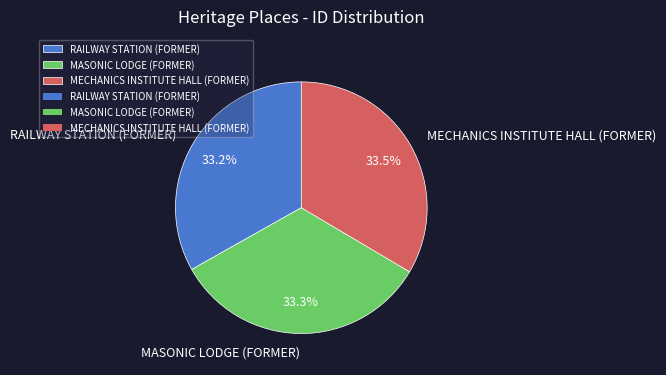

Is it true that RAILWAY STATION (FORMER) is 33% of the pie?

True